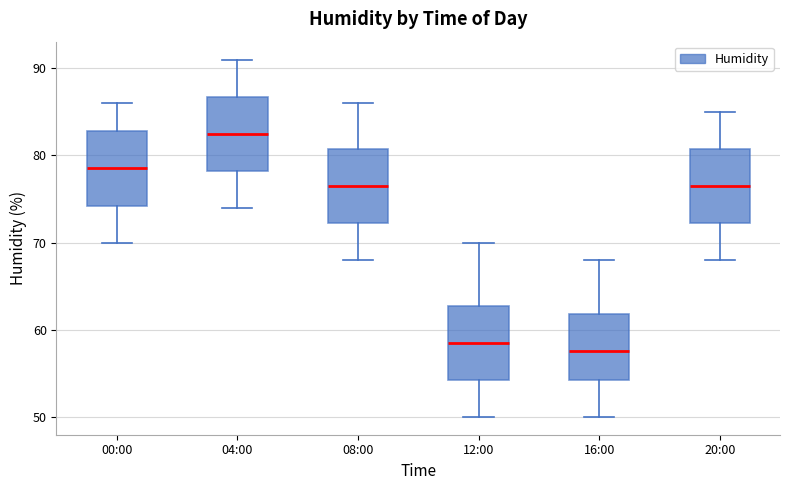

Reading left to right, transcribe this box plot: for each box, give where its median line is, the range the box spans, and where its two whiskers end, as read against the y-axis. The values are not printed on the chart, so give them approximately, as read against the axis.

00:00: median 79, box 74 to 83, whiskers 70 to 86
04:00: median 83, box 78 to 87, whiskers 74 to 91
08:00: median 77, box 72 to 81, whiskers 68 to 86
12:00: median 59, box 54 to 63, whiskers 50 to 70
16:00: median 58, box 54 to 62, whiskers 50 to 68
20:00: median 77, box 72 to 81, whiskers 68 to 85